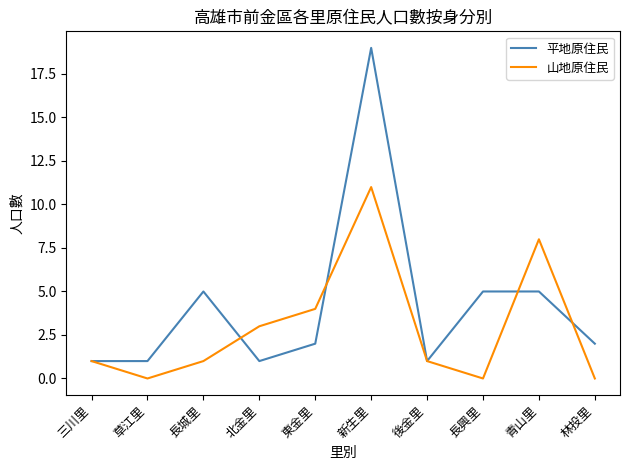

At which category is the sum across all series the highest?

新生里